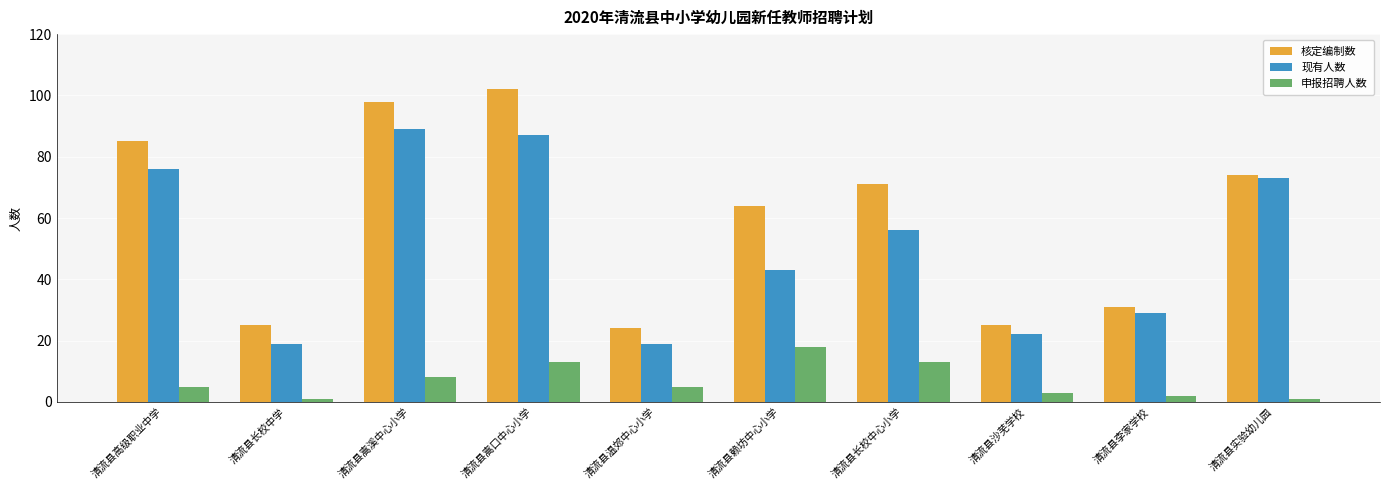

List the series in order of their overall mean, lowest first.

申报招聘人数, 现有人数, 核定编制数